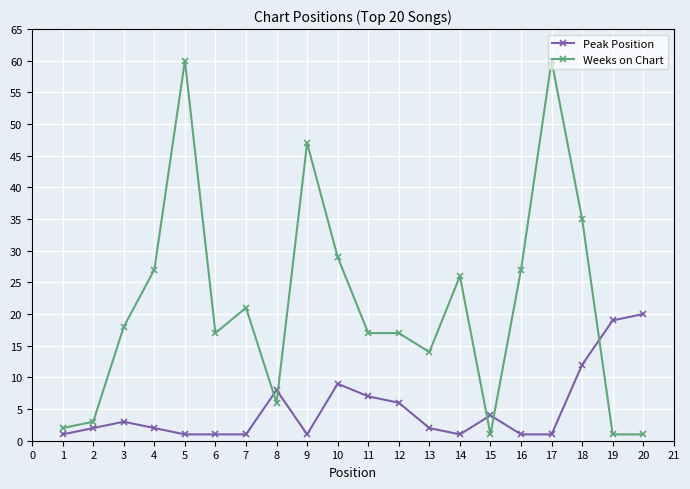

Rank the series at 2 from highest to lowest value.

Weeks on Chart, Peak Position